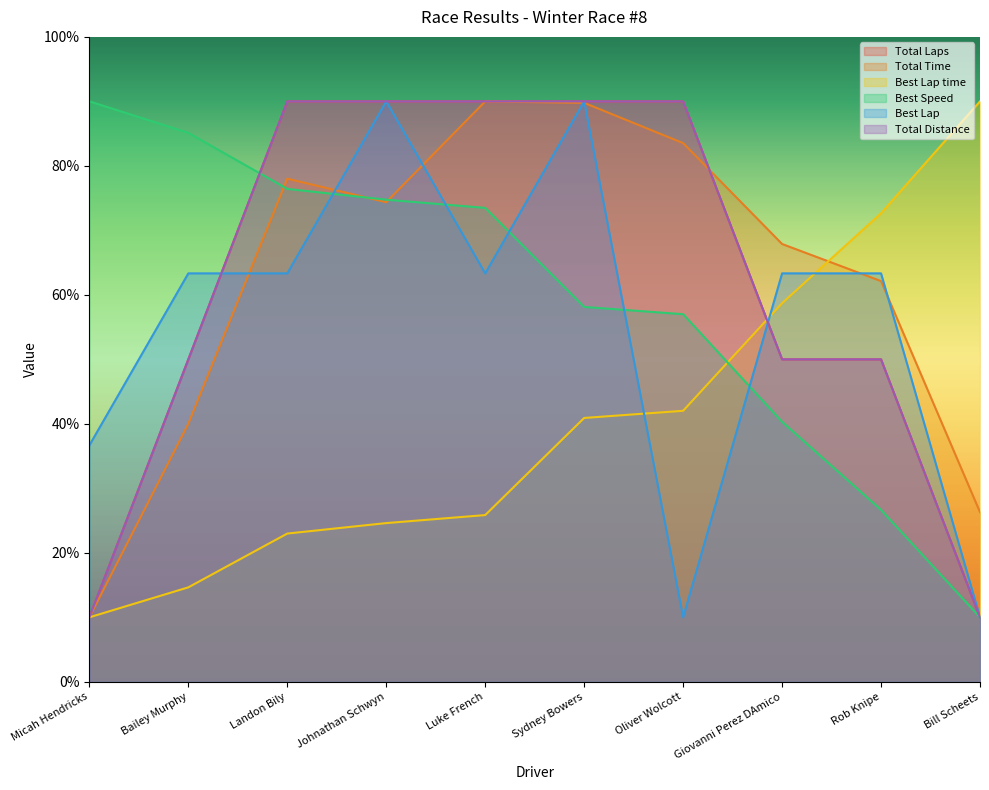

Which series has the widest spread of values?

Total Laps